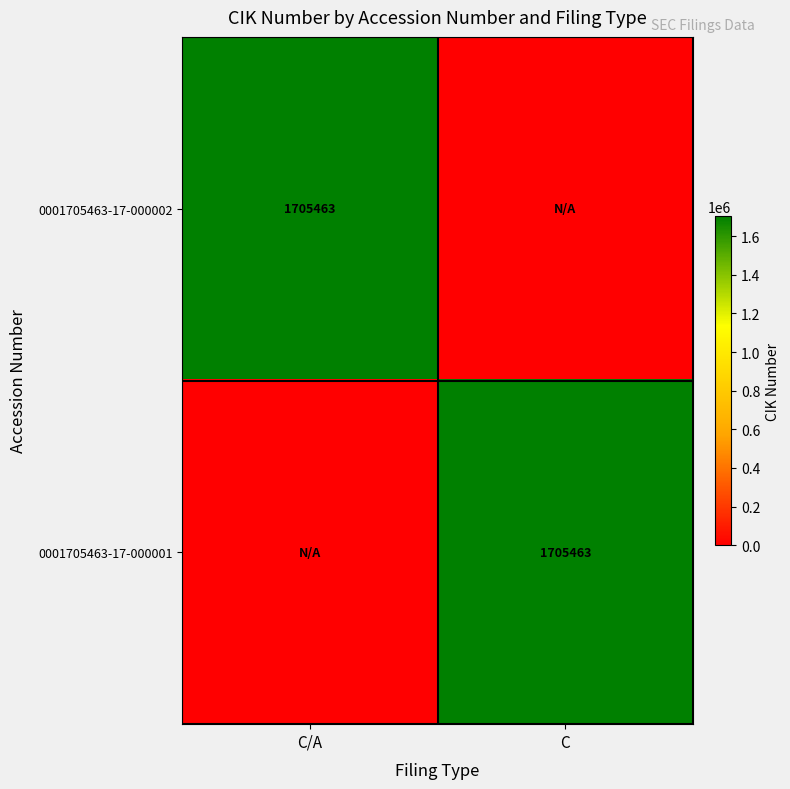

The value of 0001705463-17-000001 at C is 2746743. True or false?

False